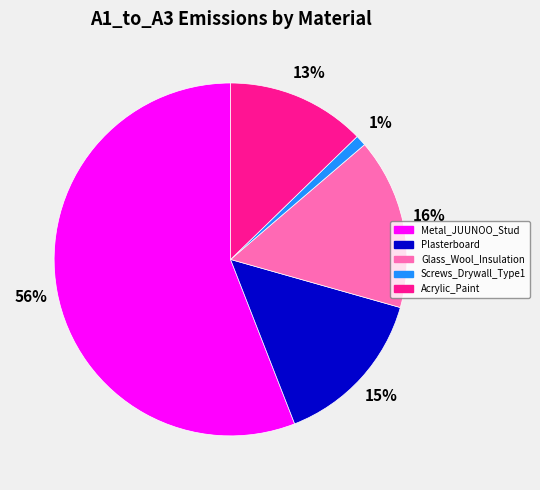

Rank the categories by value from lowest to highest.

Screws_Drywall_Type1, Acrylic_Paint, Plasterboard, Glass_Wool_Insulation, Metal_JUUNOO_Stud